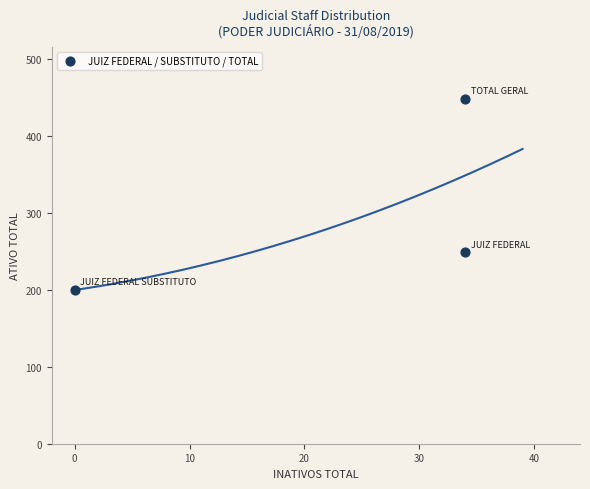

What is the average Y value?

299